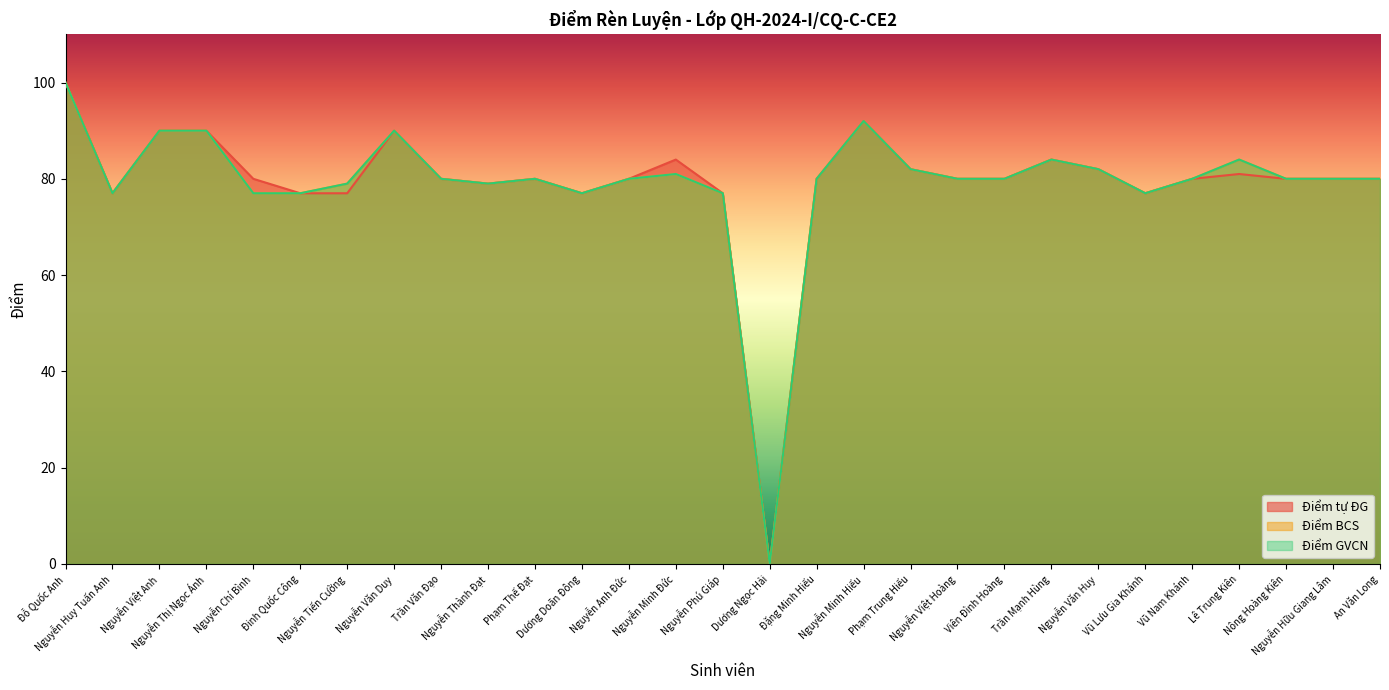

How many interior local peaks does the Điểm tự ĐG series have?

6